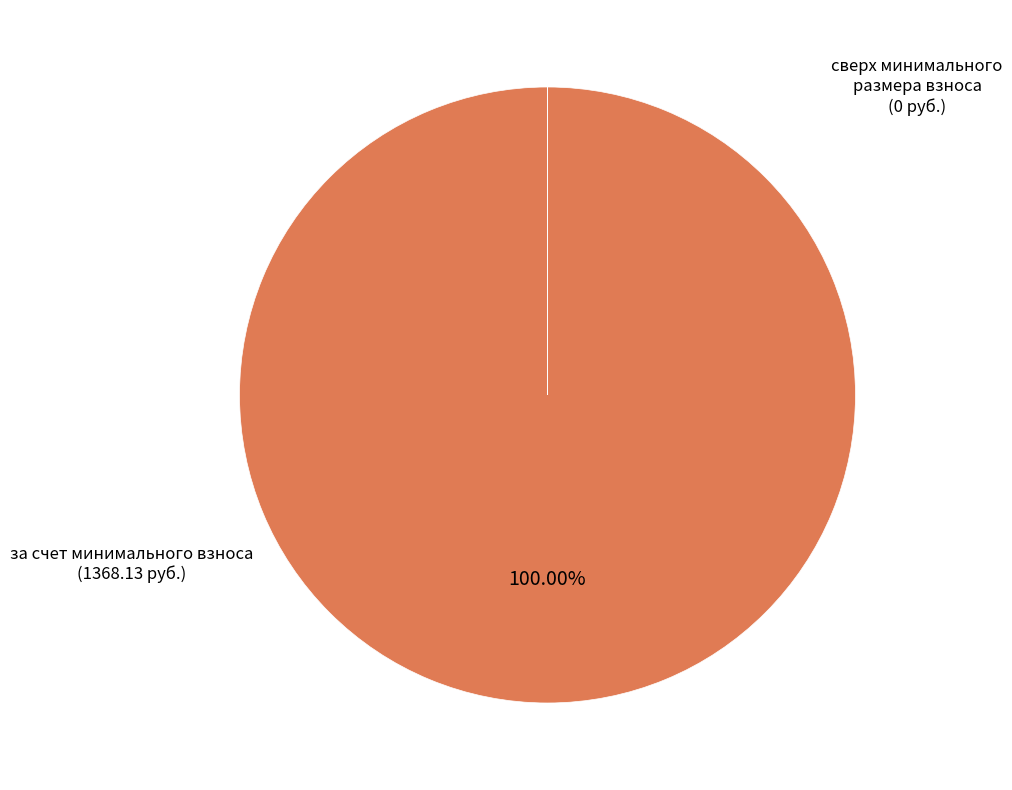

To the nearest percent, what percentage of the pie is за счет минимального взноса?

100%